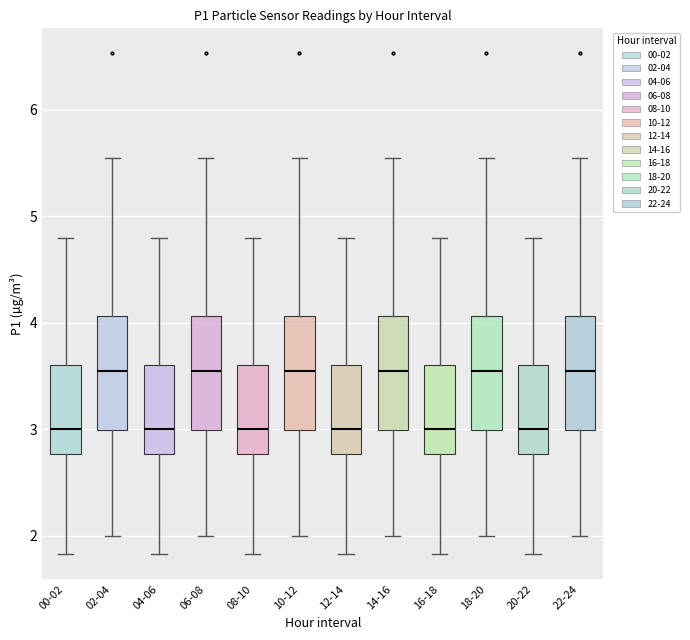

Reading left to right, transcribe this box plot: for each box, give where its median line is, the range the box spans, and where its two whiskers end, as read against the y-axis. The values are not printed on the chart, so give them approximately, as read against the axis.

00-02: median 3.0, box 2.8 to 3.6, whiskers 1.8 to 4.8
02-04: median 3.6, box 3.0 to 4.1, whiskers 2.0 to 5.6
04-06: median 3.0, box 2.8 to 3.6, whiskers 1.8 to 4.8
06-08: median 3.6, box 3.0 to 4.1, whiskers 2.0 to 5.6
08-10: median 3.0, box 2.8 to 3.6, whiskers 1.8 to 4.8
10-12: median 3.6, box 3.0 to 4.1, whiskers 2.0 to 5.6
12-14: median 3.0, box 2.8 to 3.6, whiskers 1.8 to 4.8
14-16: median 3.6, box 3.0 to 4.1, whiskers 2.0 to 5.6
16-18: median 3.0, box 2.8 to 3.6, whiskers 1.8 to 4.8
18-20: median 3.6, box 3.0 to 4.1, whiskers 2.0 to 5.6
20-22: median 3.0, box 2.8 to 3.6, whiskers 1.8 to 4.8
22-24: median 3.6, box 3.0 to 4.1, whiskers 2.0 to 5.6